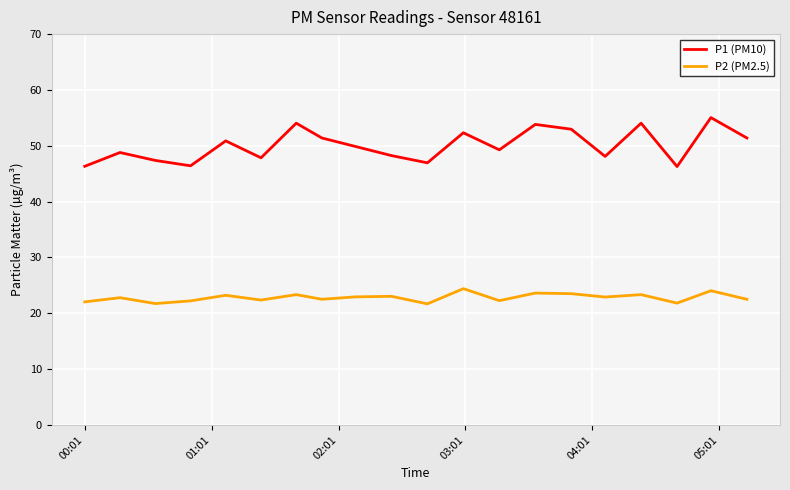

Count the number of data series in this chart.

2